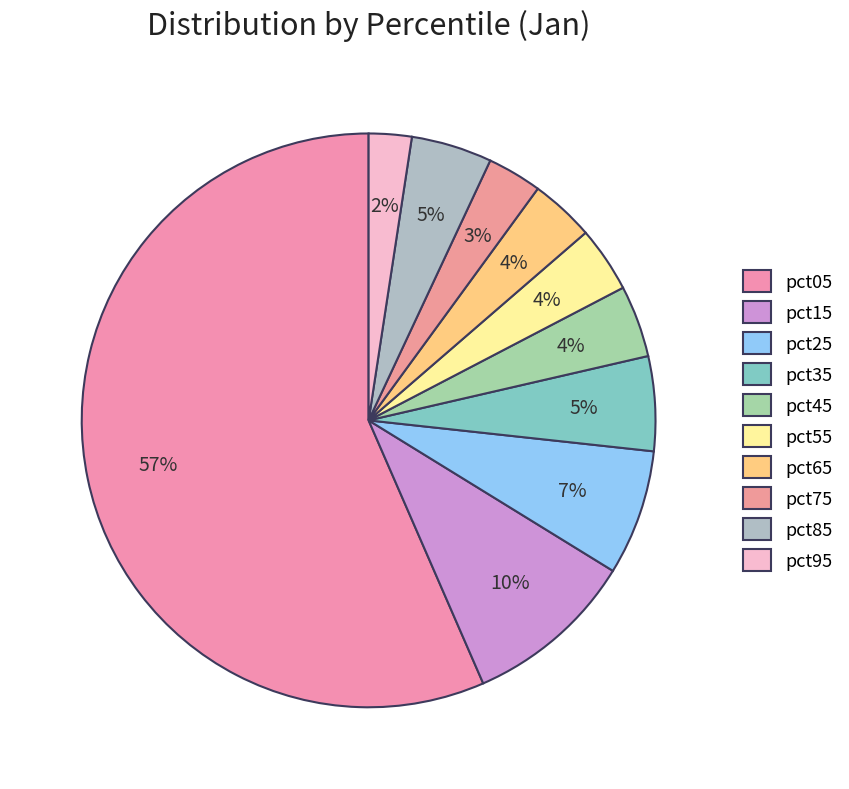

Count the number of slices in the pie.

10